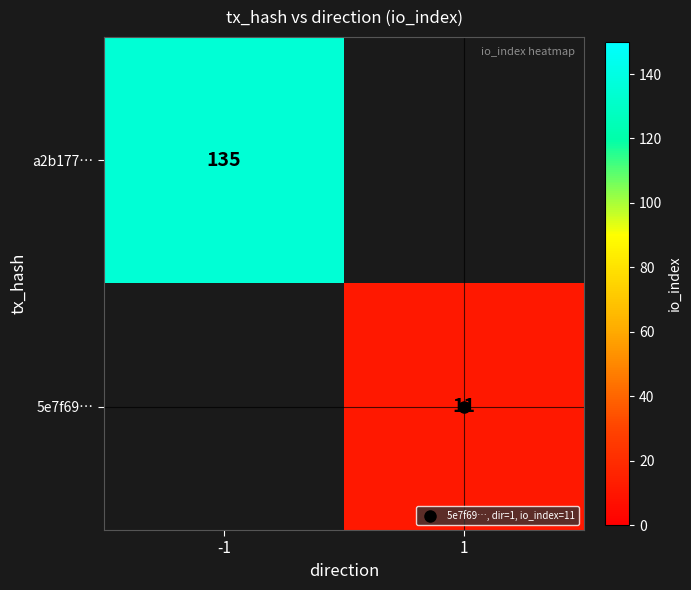

Rank the categories by a2b177… value from highest to lowest.

-1, 1